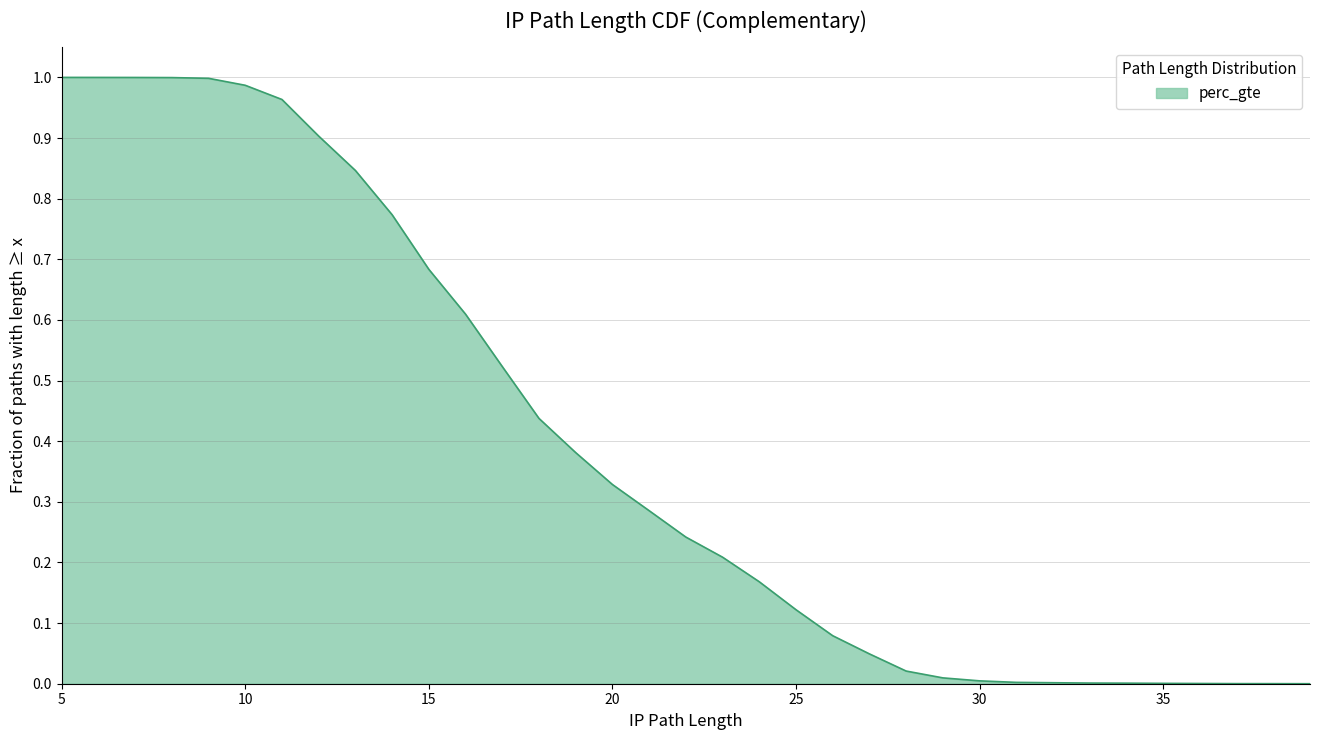

What is the sum of all values?

13.6